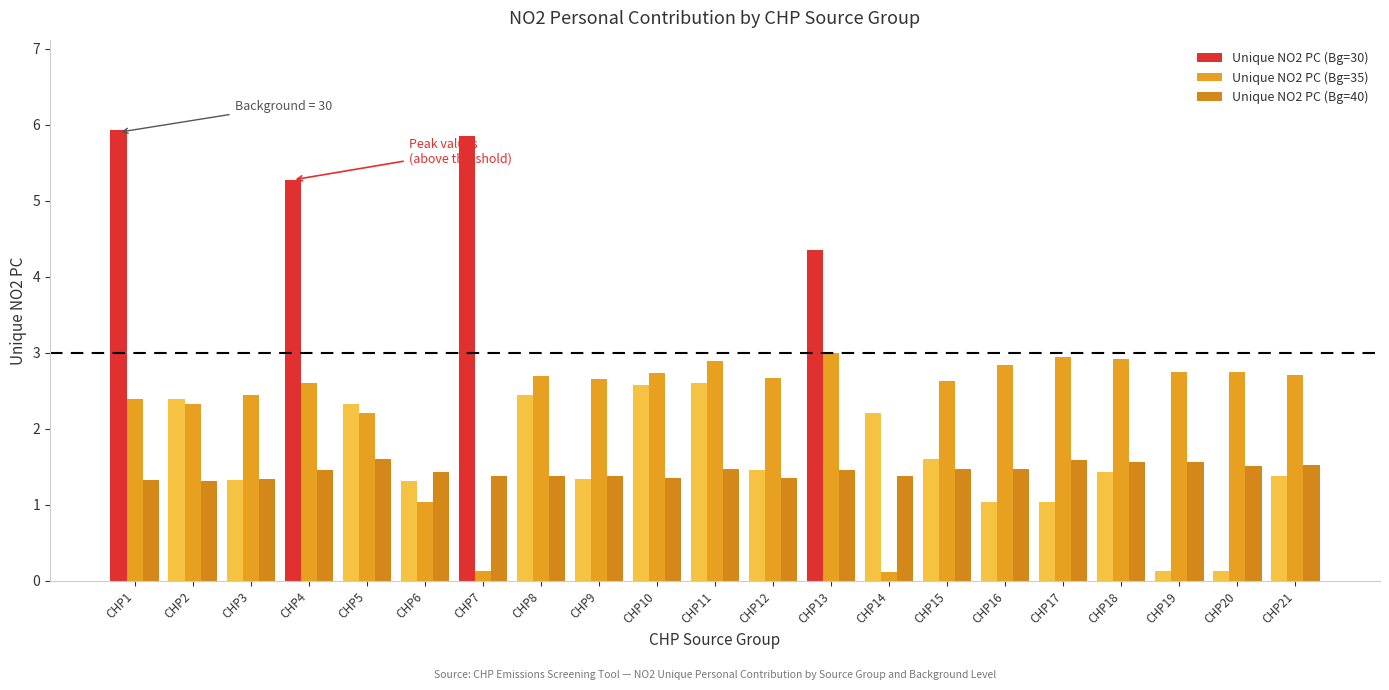

How many groups of bars are there?

21